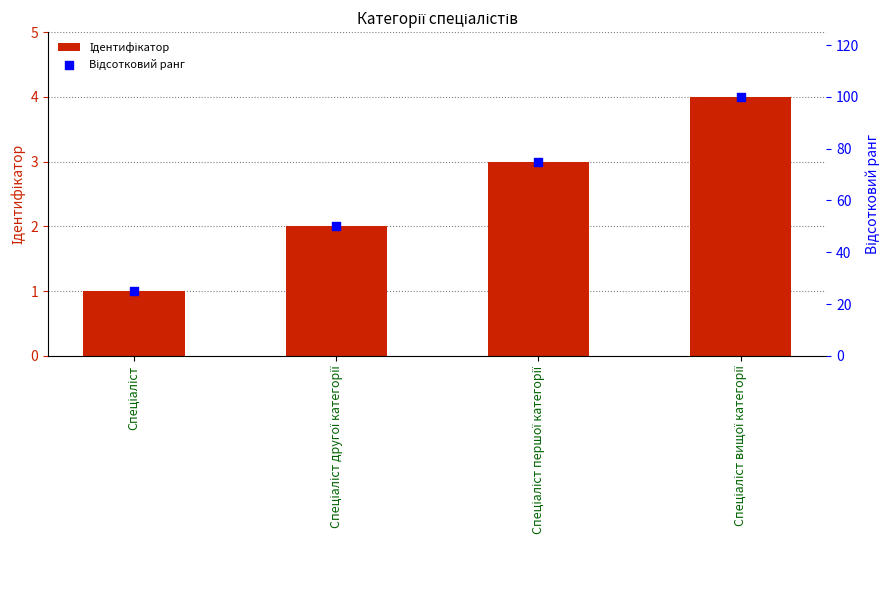

Is the value of Відсотковий ранг at Спеціаліст першої категорії greater than the value of Ідентифікатор at Спеціаліст першої категорії?

Yes